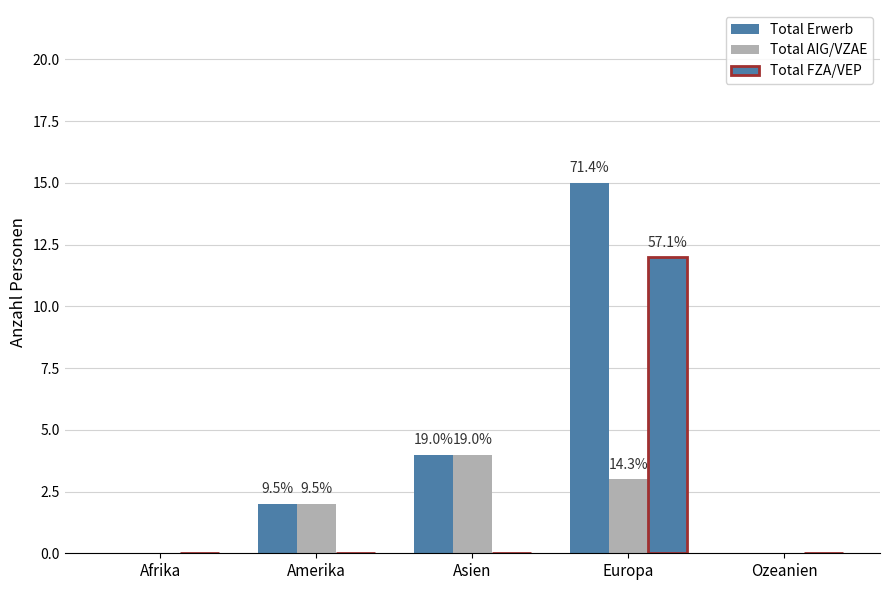

Which category has the lowest value in the Total FZA/VEP series?

Afrika